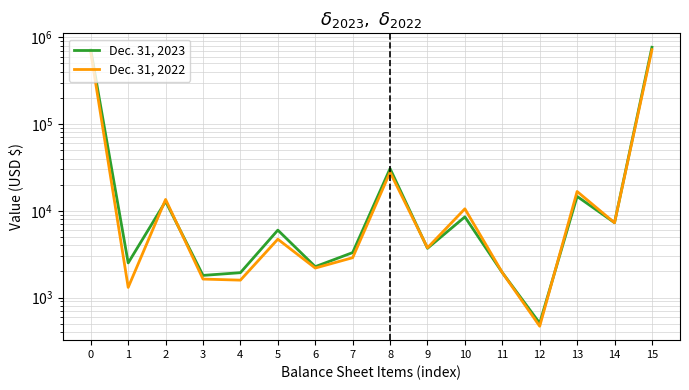

Is this an area chart (filled region under the line)?

No